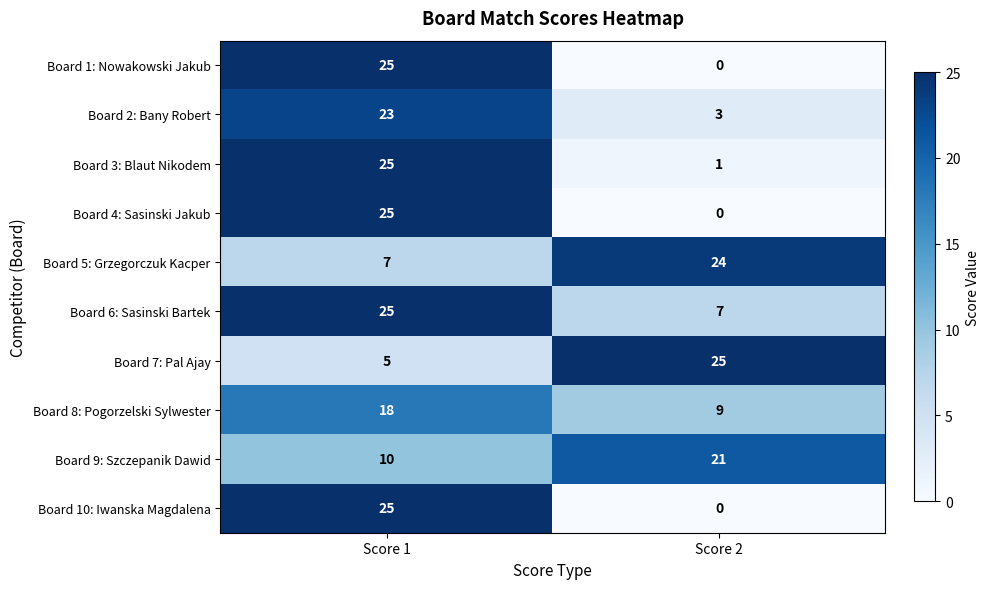

Is it true that Board 2: Bany Robert equals 1 at Score 2?

False